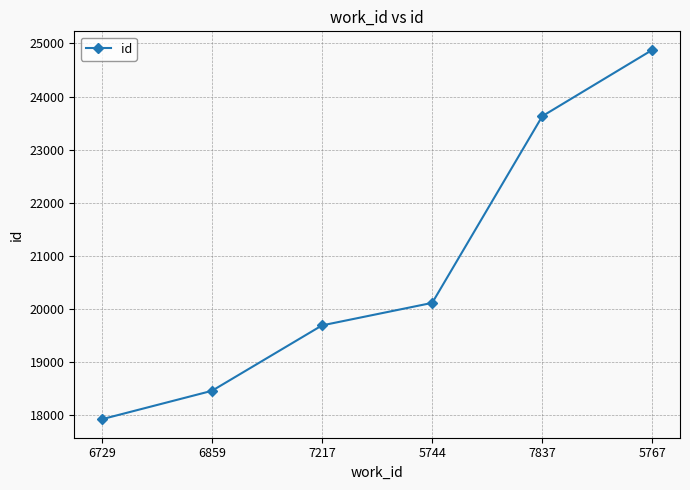

What is the label of the 4th point from the left?

5744